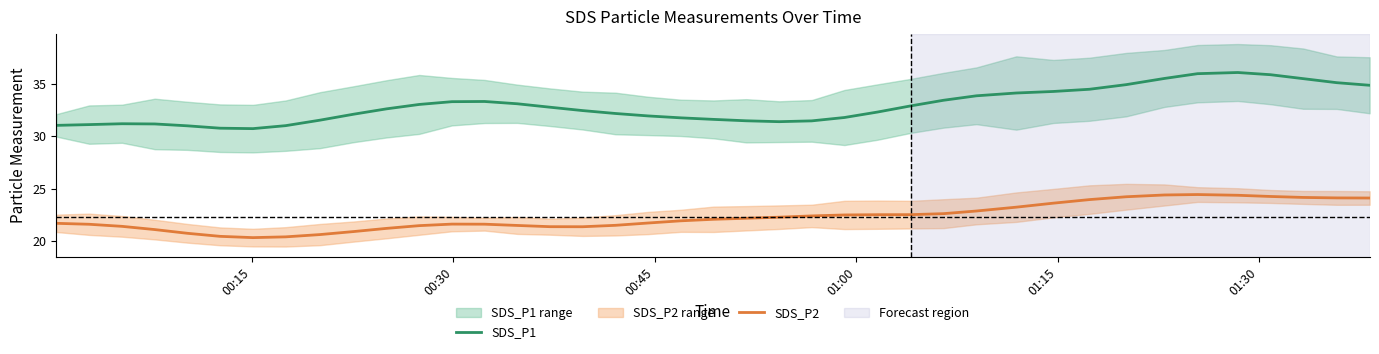

What is the maximum value shown in the chart?

36.1